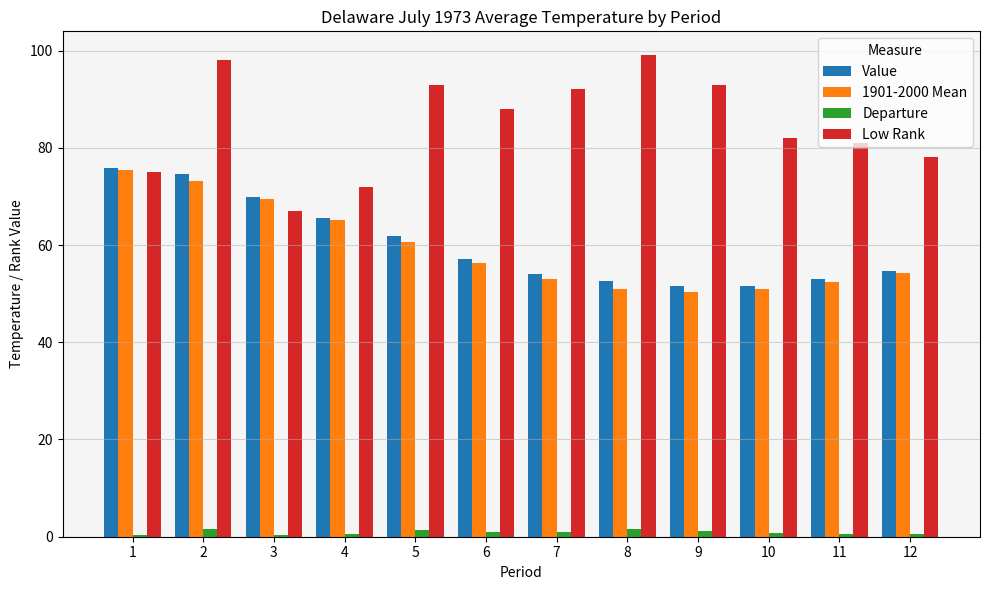

What is the maximum value for Value?

75.8